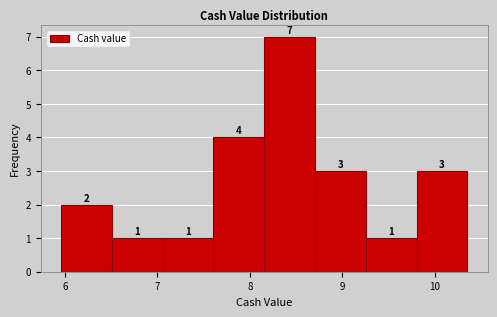

Which range on the x-axis has the tallest bar?

8.2 to 8.7